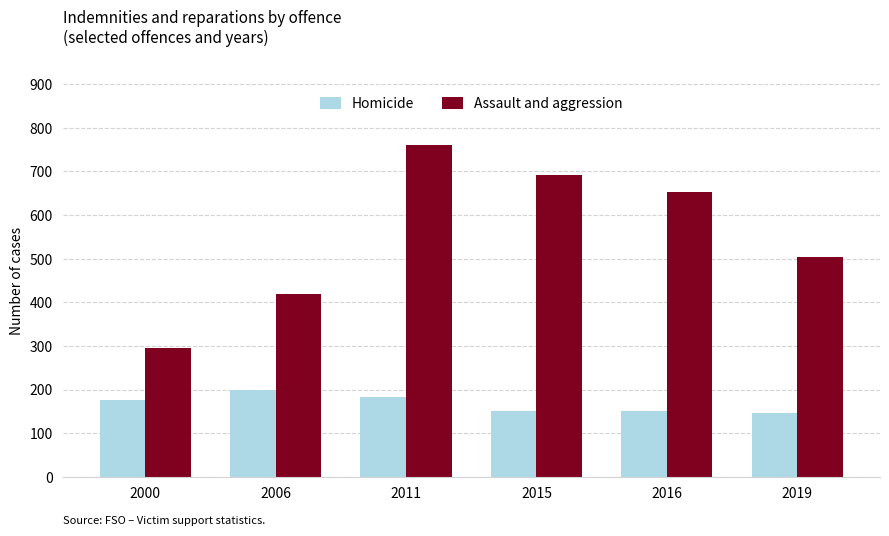

What is the difference between the Assault and aggression values at 2015 and 2019?

186